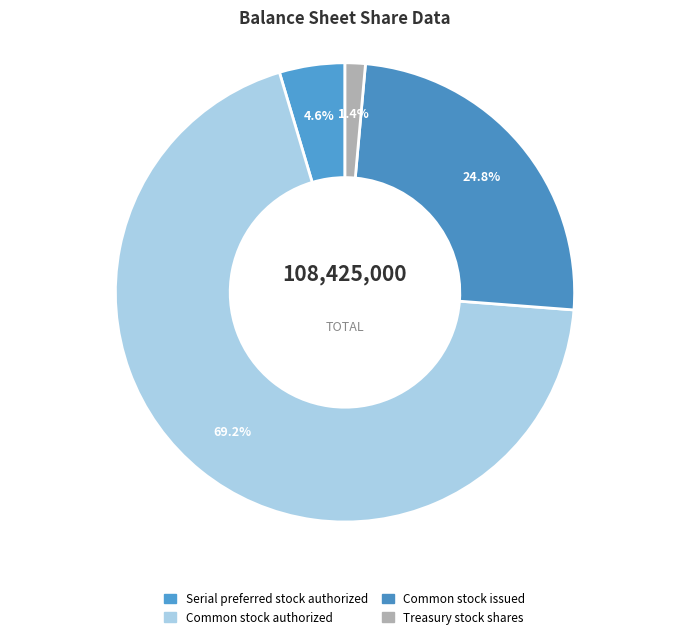

Which slice represents more than half of the pie?

Common stock authorized